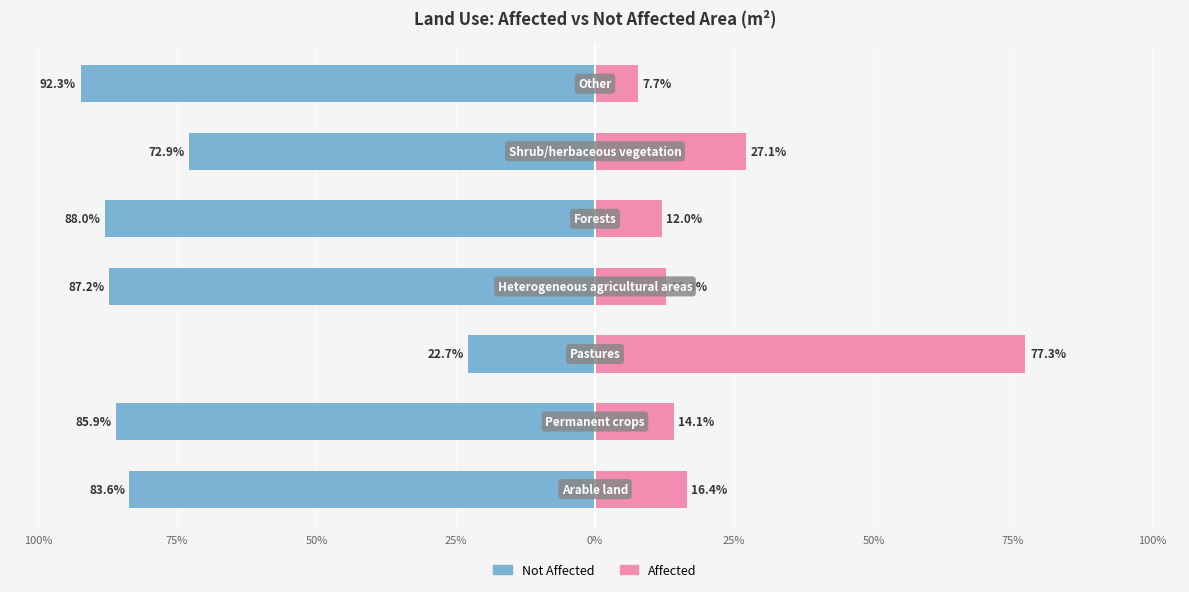

How many groups of bars are there?

7